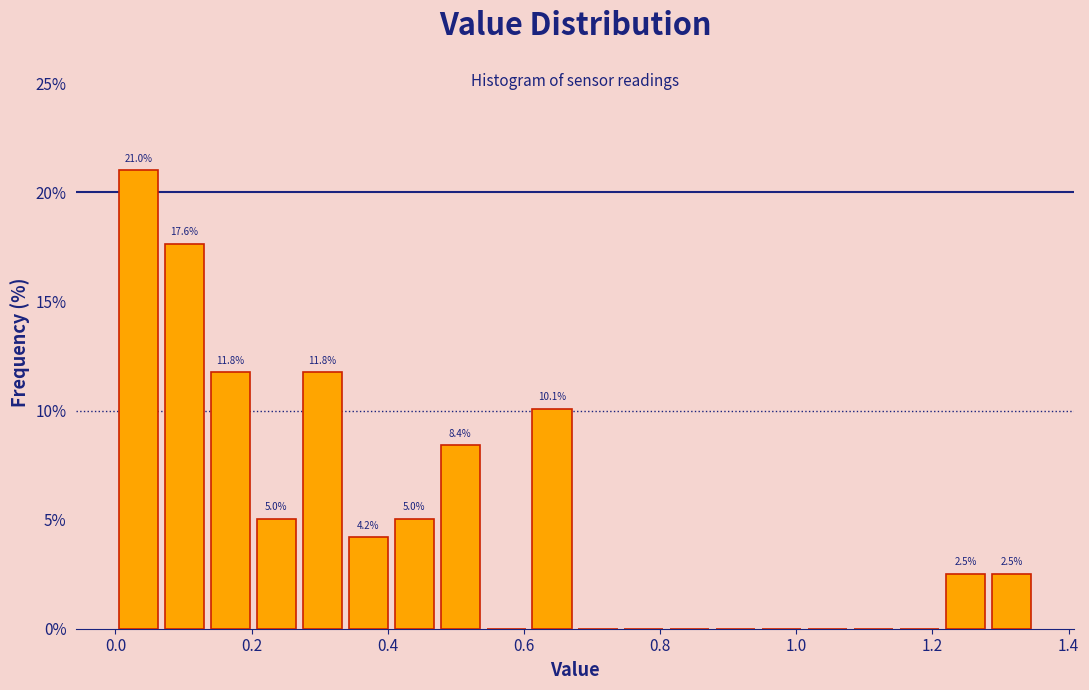

Read against the x-axis, roughly where is the centre of the tallest bar?

0.04